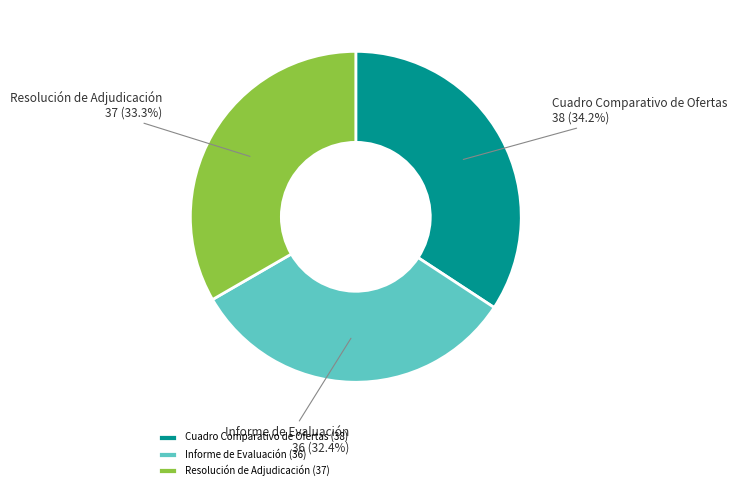

Count the number of slices in the pie.

3